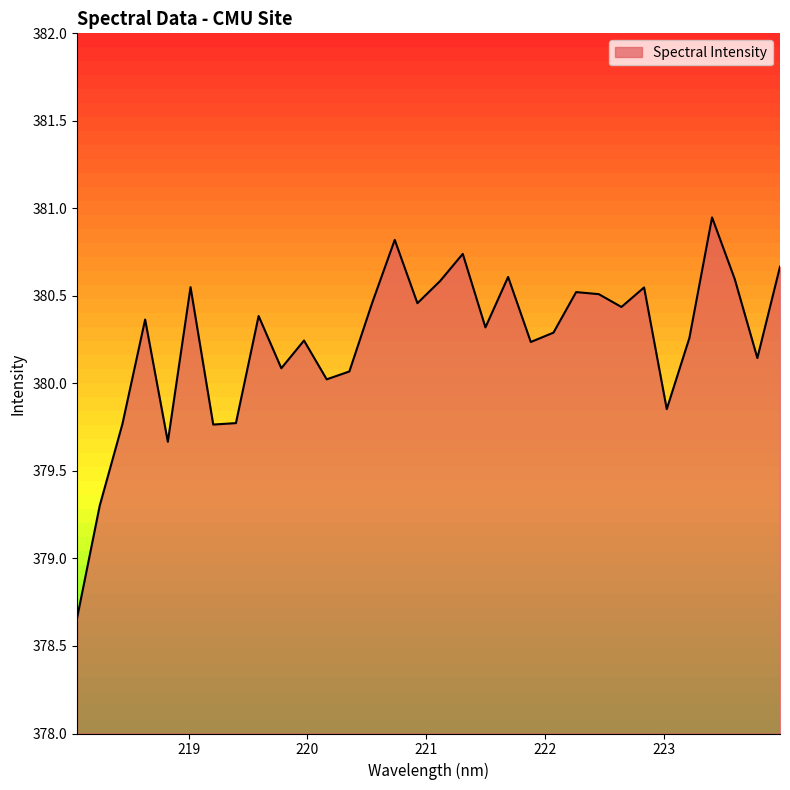

Rank the categories by value from lowest to highest.

218.0596, 218.2508, 218.8244, 219.2067, 218.442, 219.3979, 223.0264, 220.1623, 220.3533, 219.7801, 223.7895, 221.8812, 219.9712, 223.2172, 222.0721, 221.4993, 218.6332, 219.589, 222.6447, 220.5444, 220.9264, 222.4538, 222.263, 222.8355, 219.0156, 221.1174, 223.5987, 221.6902, 223.9802, 221.3083, 220.7354, 223.408